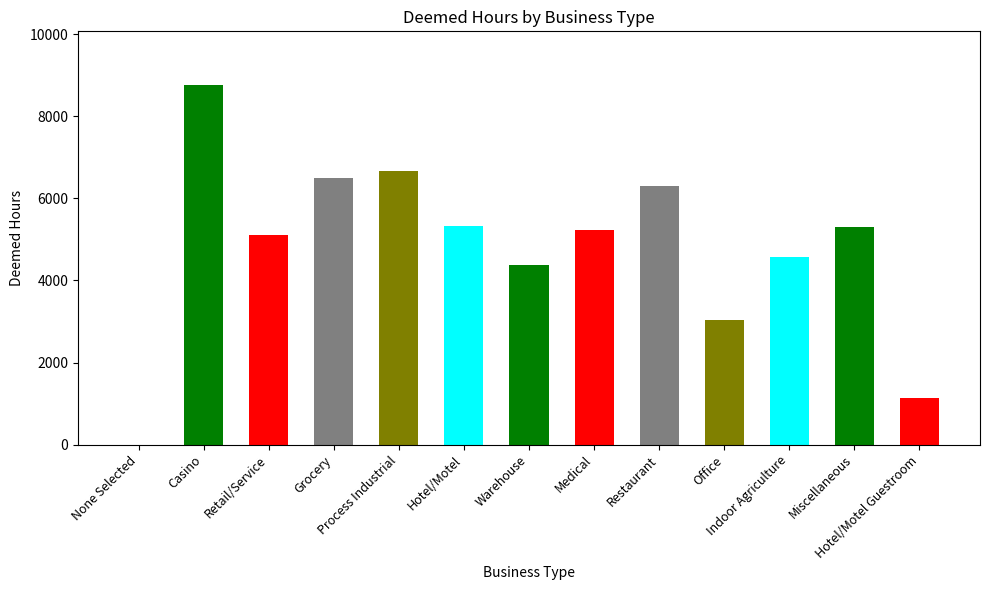

What is the value of the 5th bar from the left?

6665